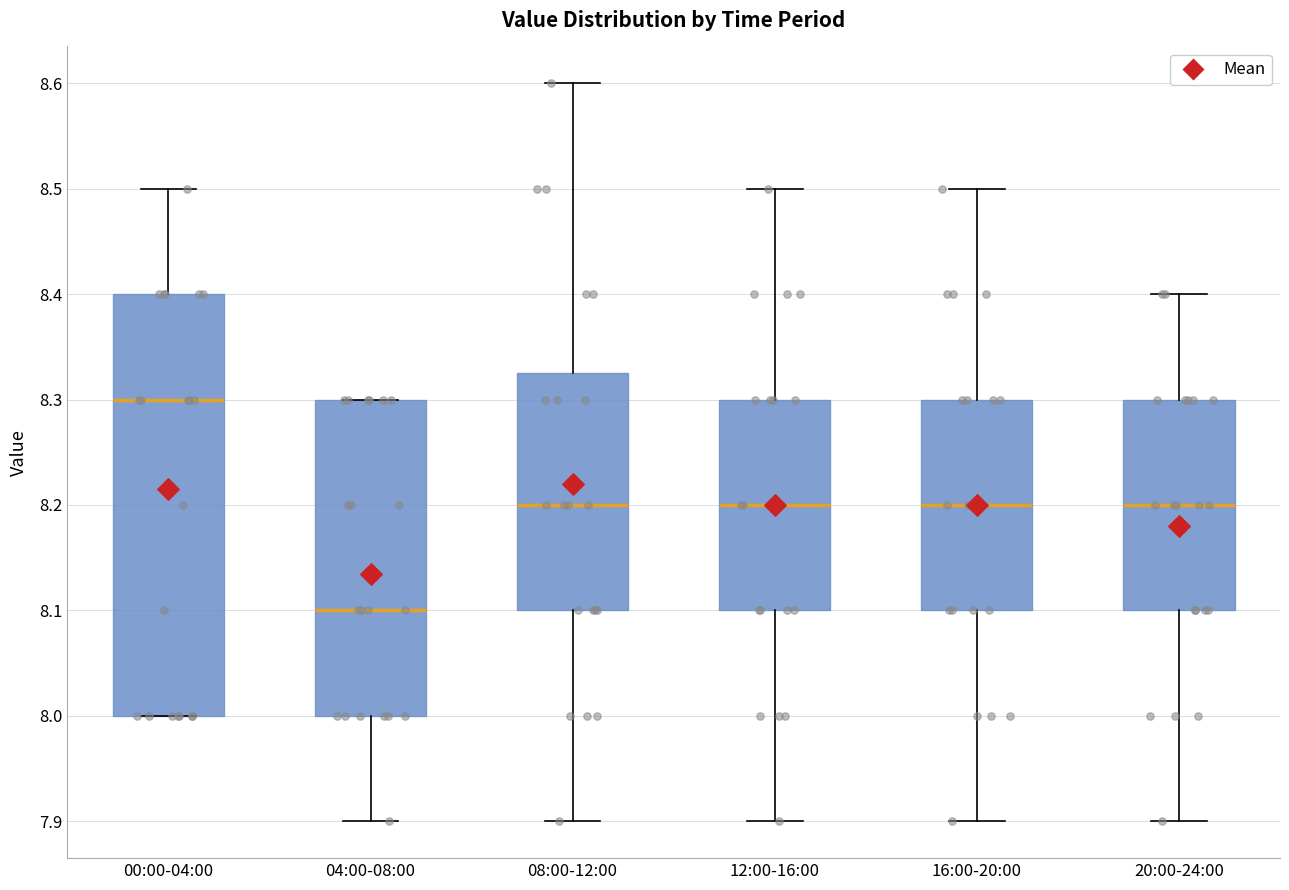

Comparing the boxes themselves (not the whiskers), which one is the tallest?

00:00-04:00